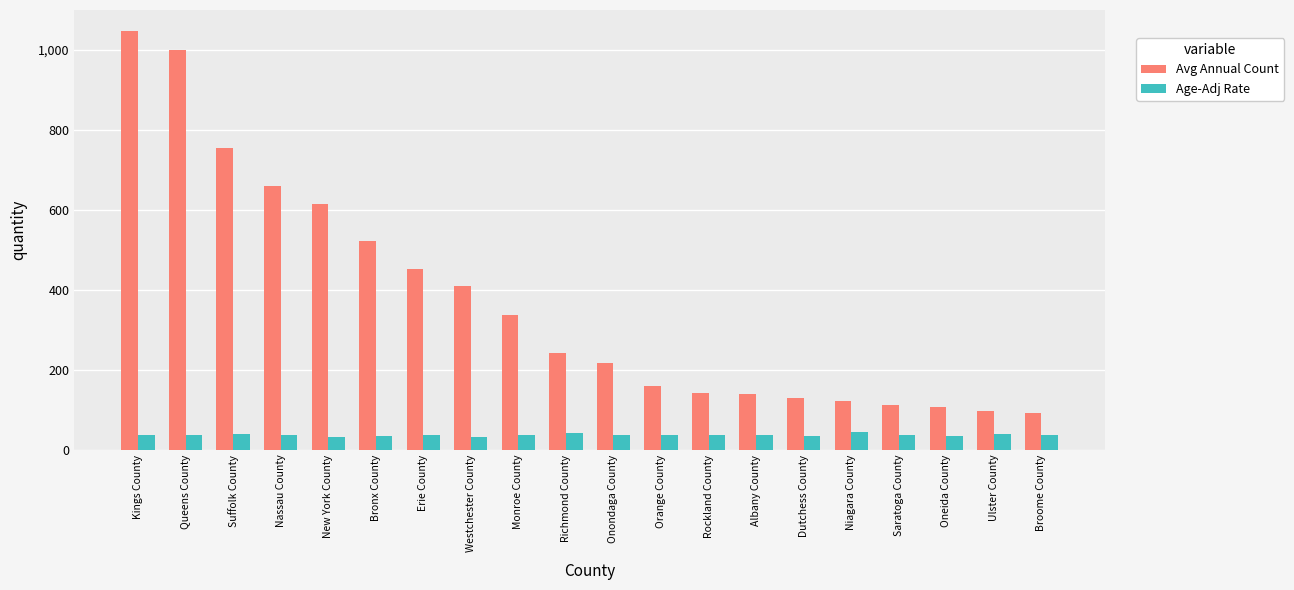

At how many categories does at least one series exceed 1046?

1